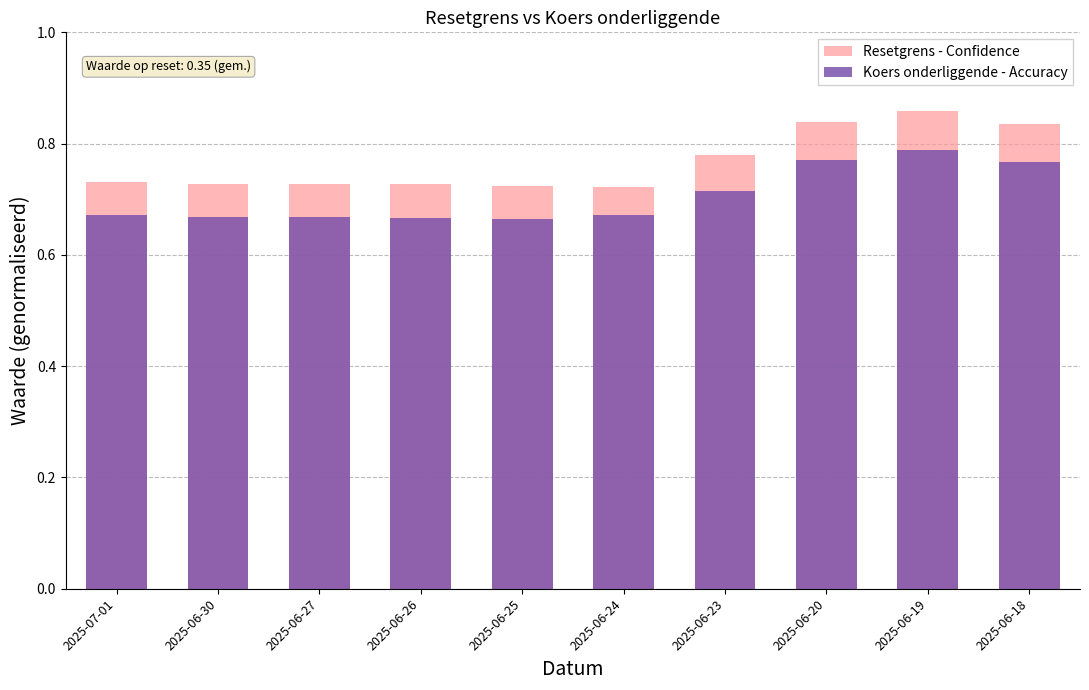

How many bars are there in each group?

2